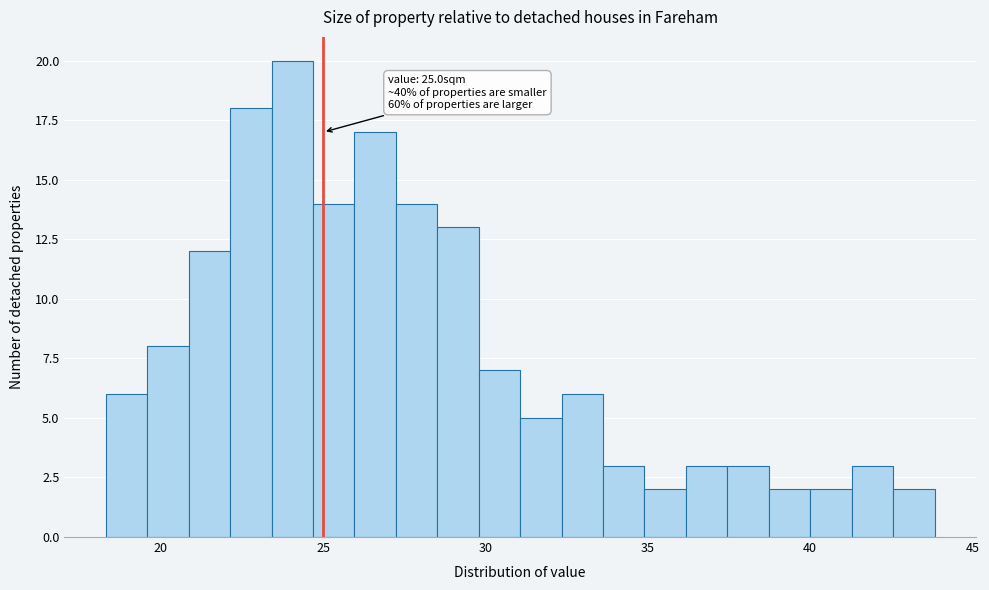

Read against the x-axis, roughly where is the centre of the tallest bar?

24.0